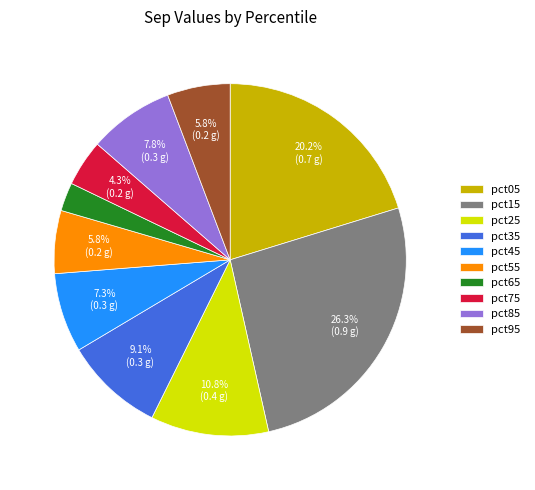

To the nearest percent, what is the combined percentage of pct75 and pct05?

25%